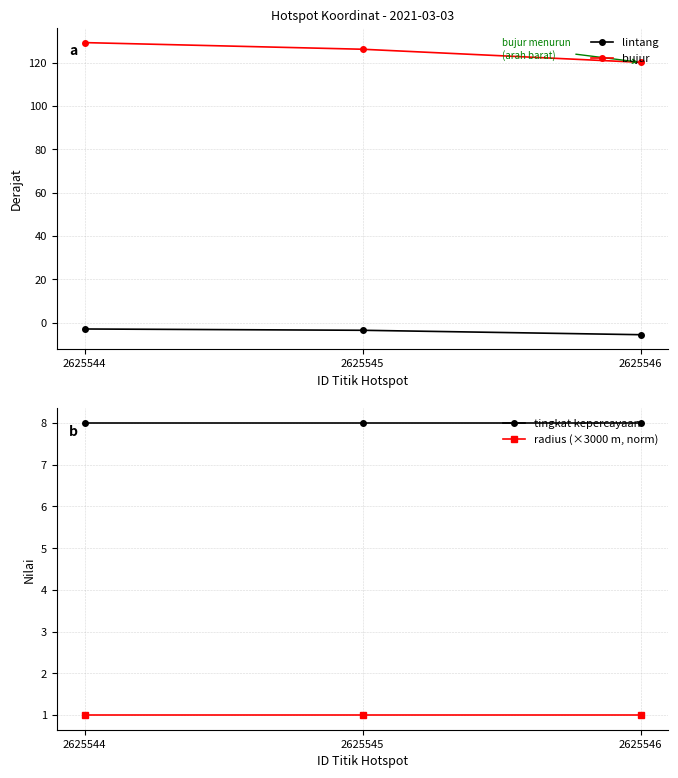

What are all the series names shown in the legend?

lintang, bujur, tingkat kepercayaan, radius (×3000 m, norm)